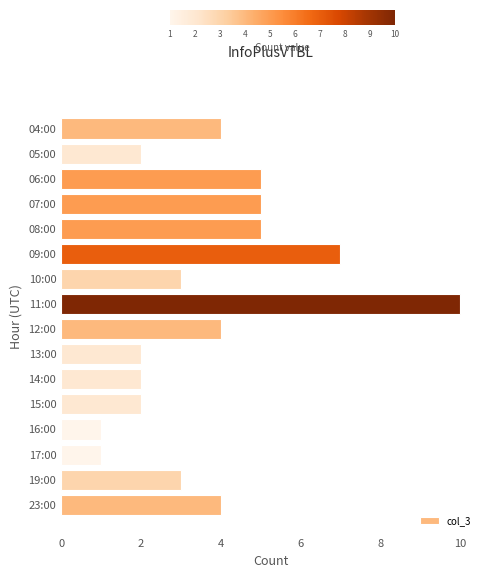

Reading top to bottom, what are all the values shown in this chart?

04:00=4	05:00=2	06:00=5	07:00=5	08:00=5	09:00=7	10:00=3	11:00=10	12:00=4	13:00=2	14:00=2	15:00=2	16:00=1	17:00=1	19:00=3	23:00=4